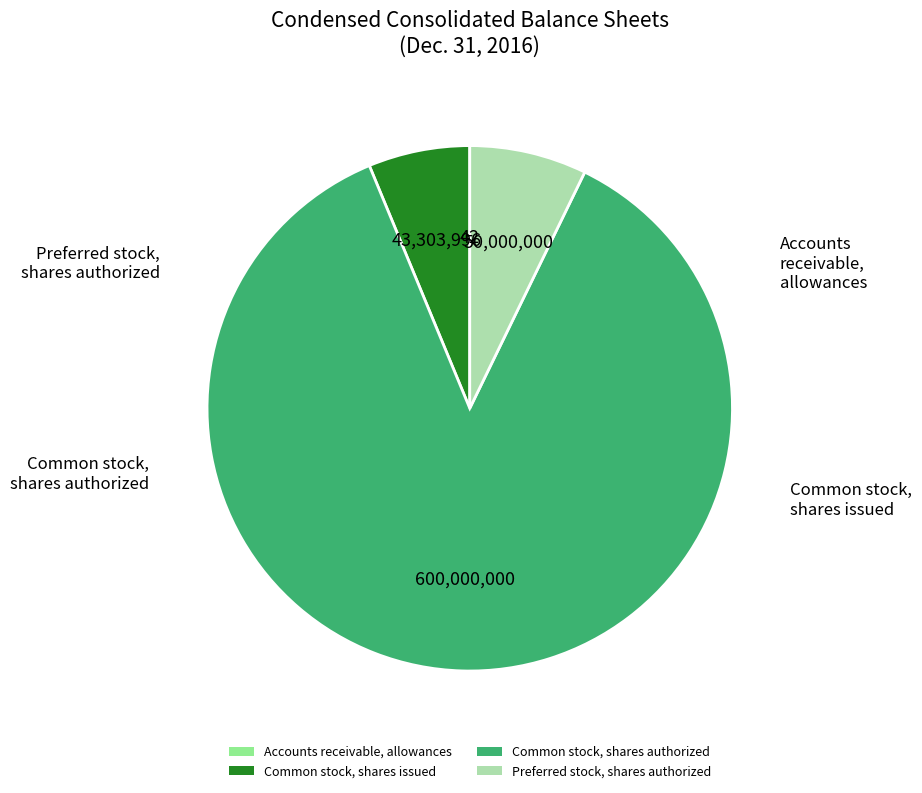

Approximately how many times larger is the value at Common stock, shares issued compared to Preferred stock, shares authorized?

0.9